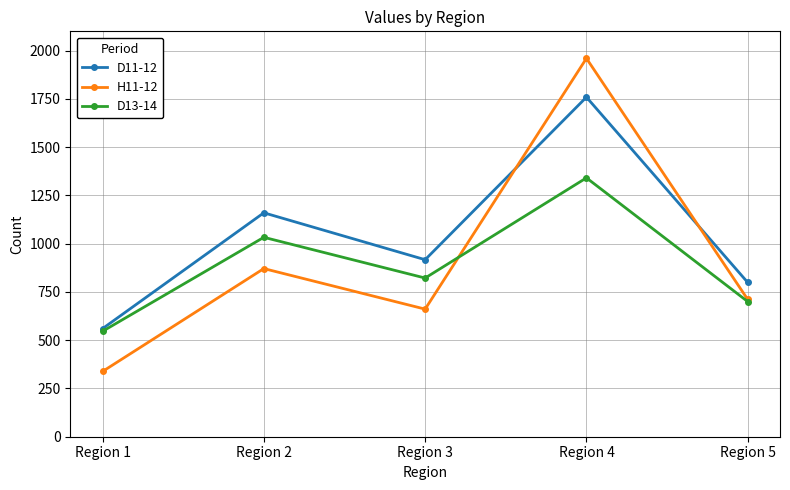

What is the smallest value displayed?

338